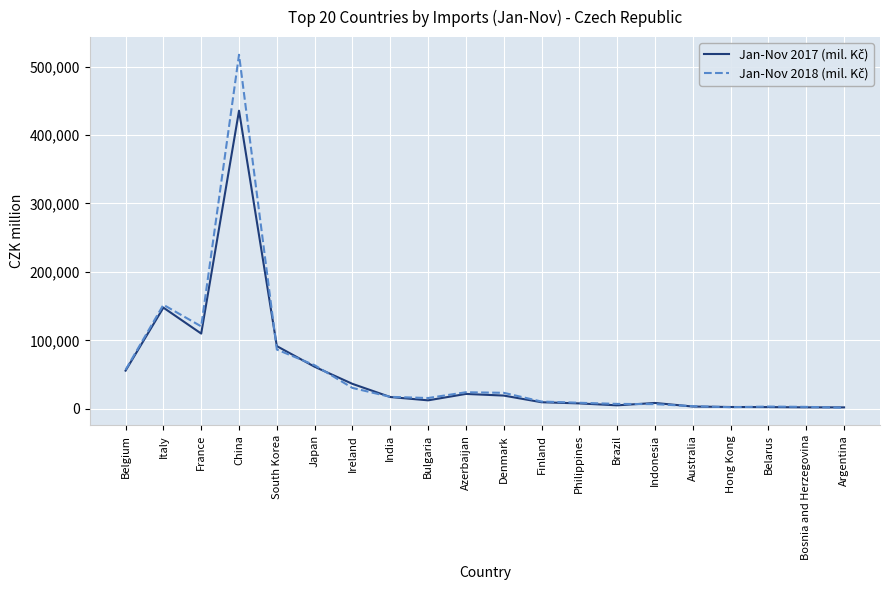

What is the spread (max minus min) of values at Ireland?

5940